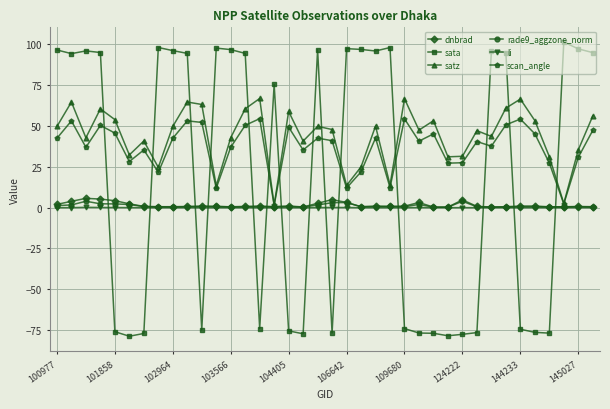

At how many categories does at least one series exceed 87?

20